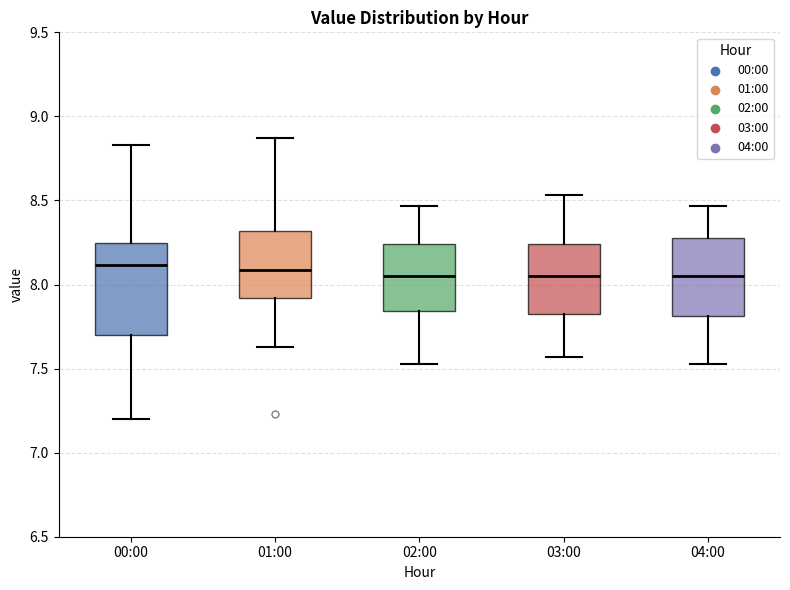

Where is the lower edge of the box for 03:00 on the y-axis? The values are not printed on the chart, so give them approximately, as read against the axis.

7.80